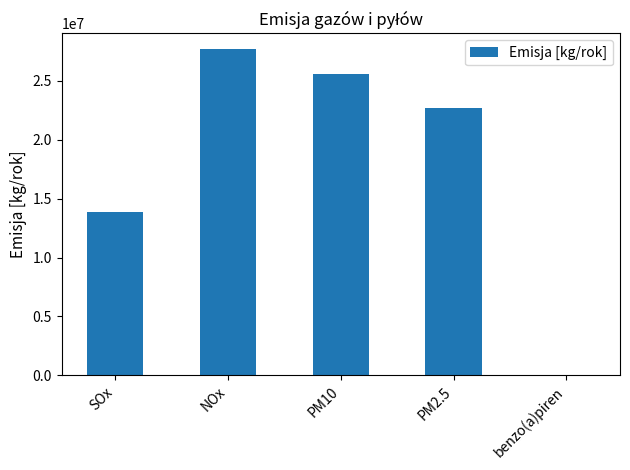

What is the average value?

17946753